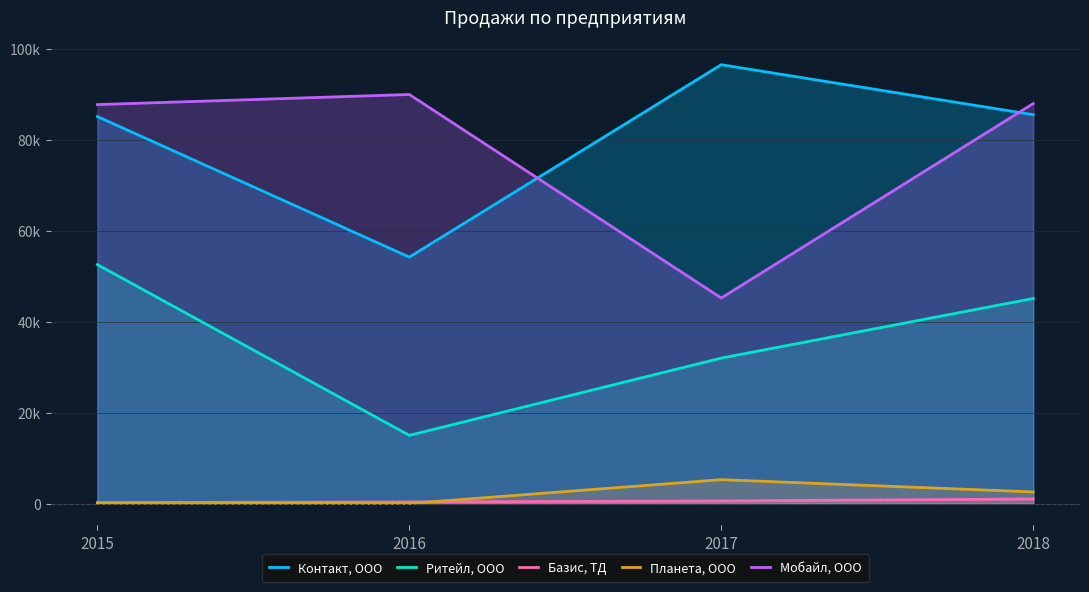

True or false: Мобайл, ООО and Базис, ТД intersect in this chart.

False